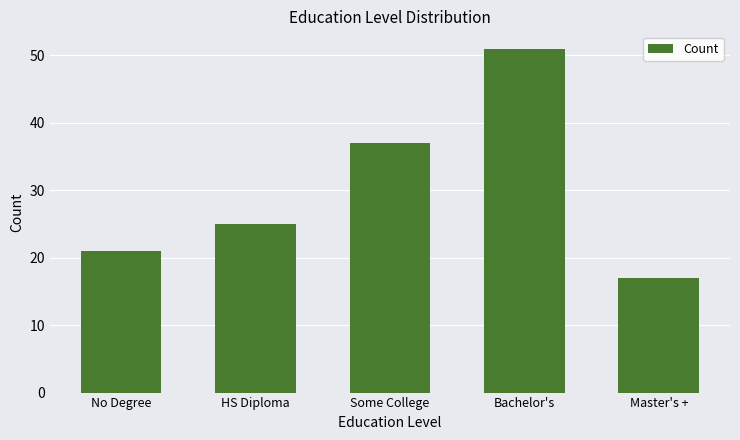

Rank the categories by value from lowest to highest.

Master's +, No Degree, HS Diploma, Some College, Bachelor's